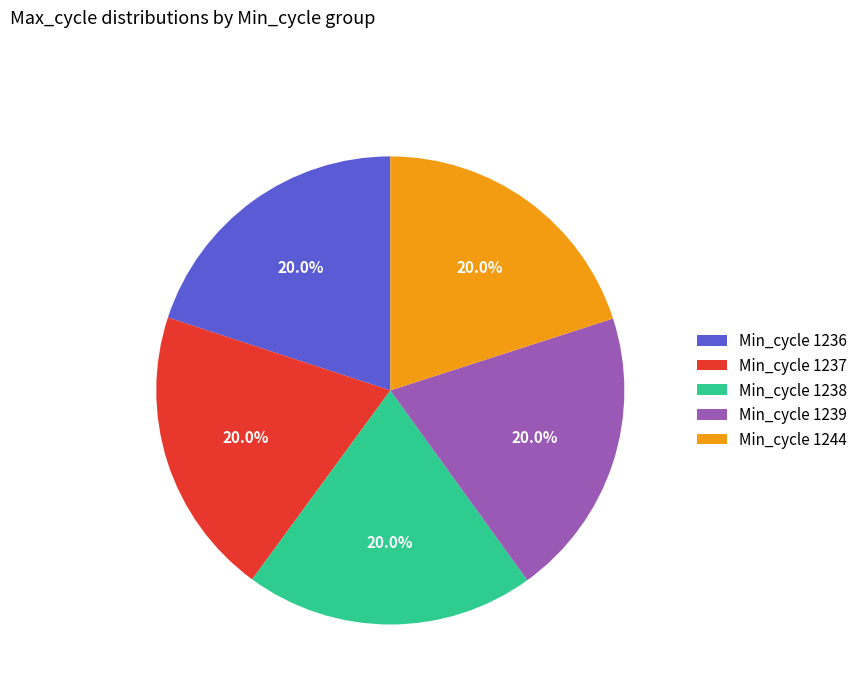

Is there any slice that represents more than half of the pie?

No